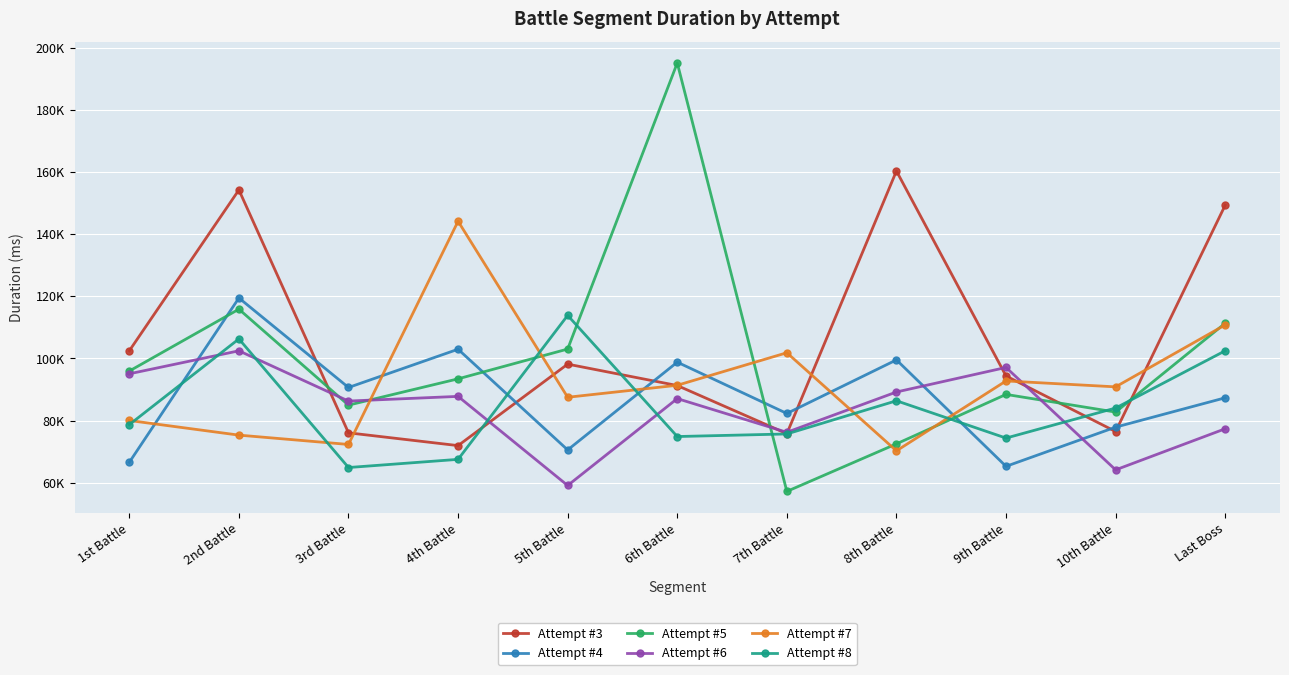

How many intersections are there between Attempt #5 and Attempt #6?

4